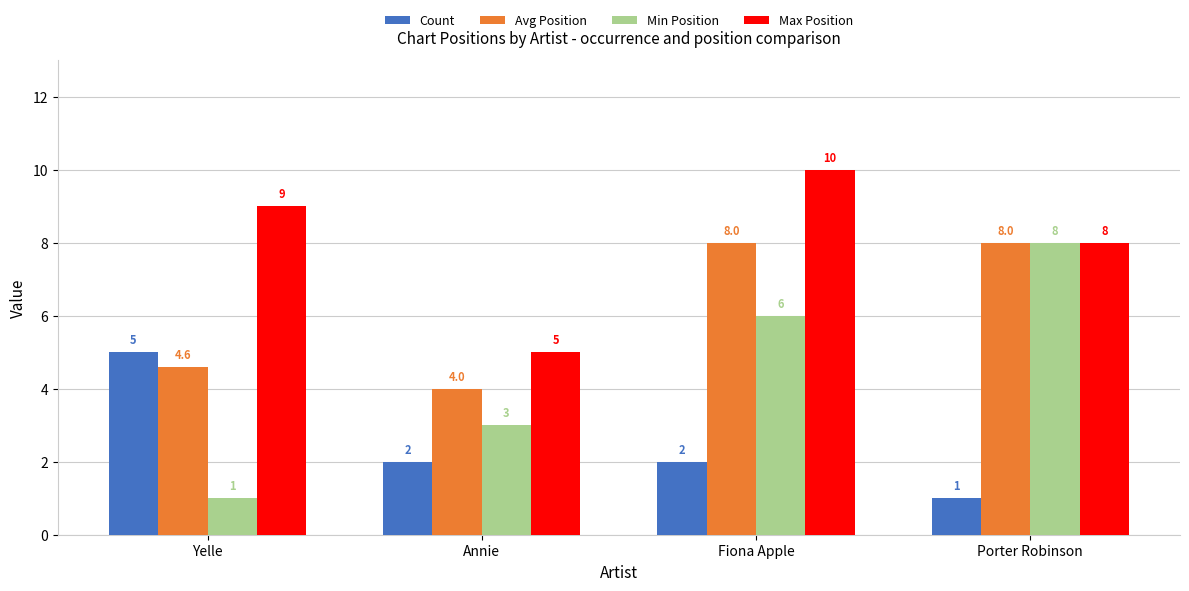

Reading left to right, list all the values displayed in this chart.

Count: 5.0	2.0	2.0	1.0
Avg Position: 4.6	4.0	8.0	8.0
Min Position: 1.0	3.0	6.0	8.0
Max Position: 9.0	5.0	10.0	8.0